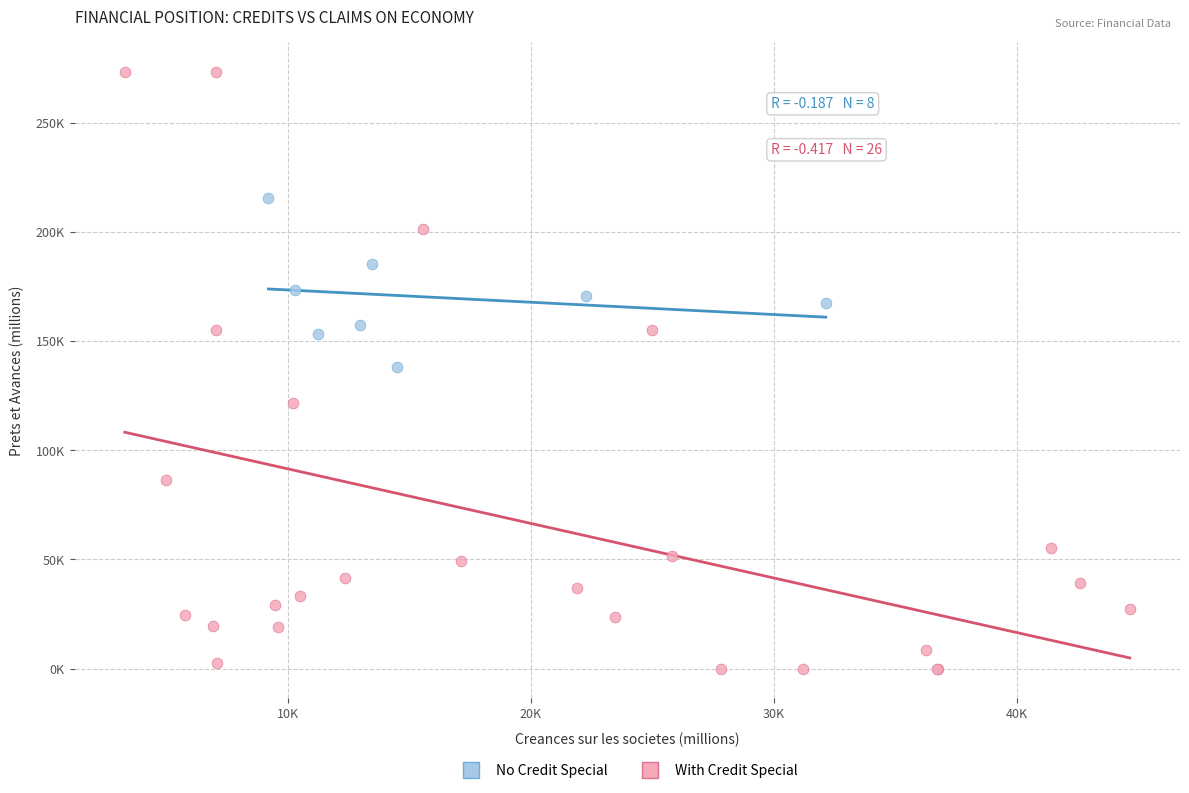

Which series contains the lowest Y value?

With Credit Special